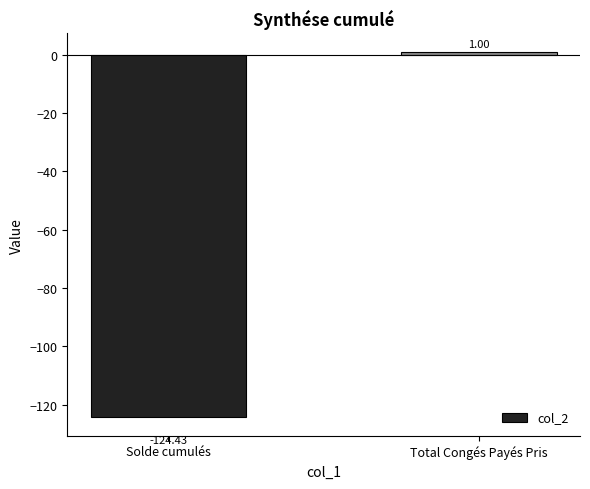

How many values are above zero?

1